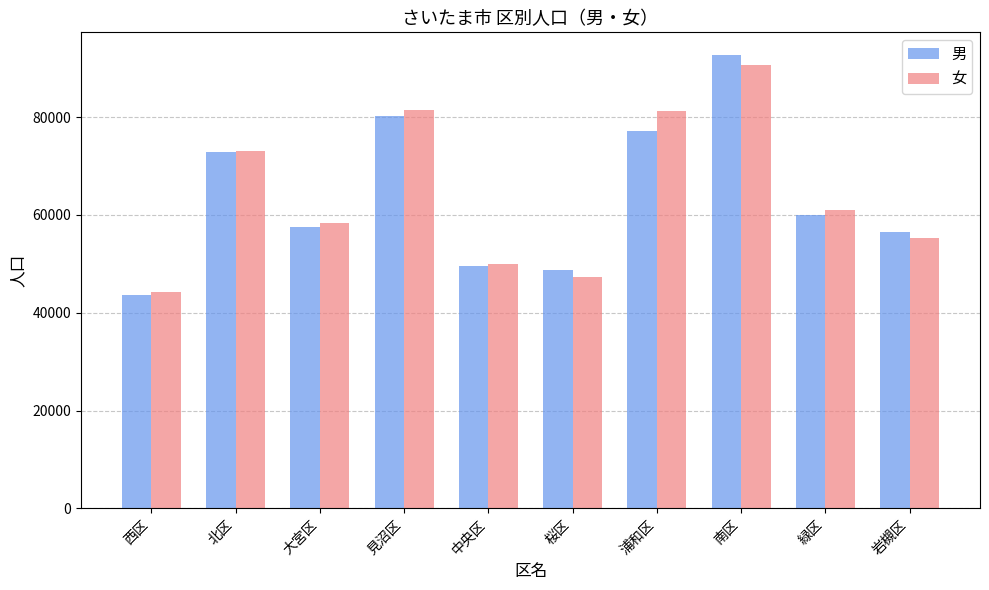

Which category has the highest value across all series?

南区